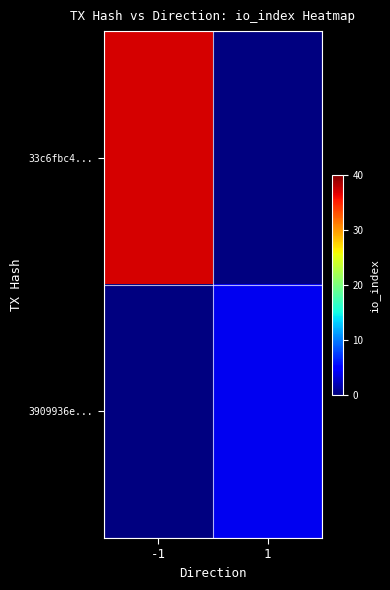

Between 1 and -1, which is larger?

-1